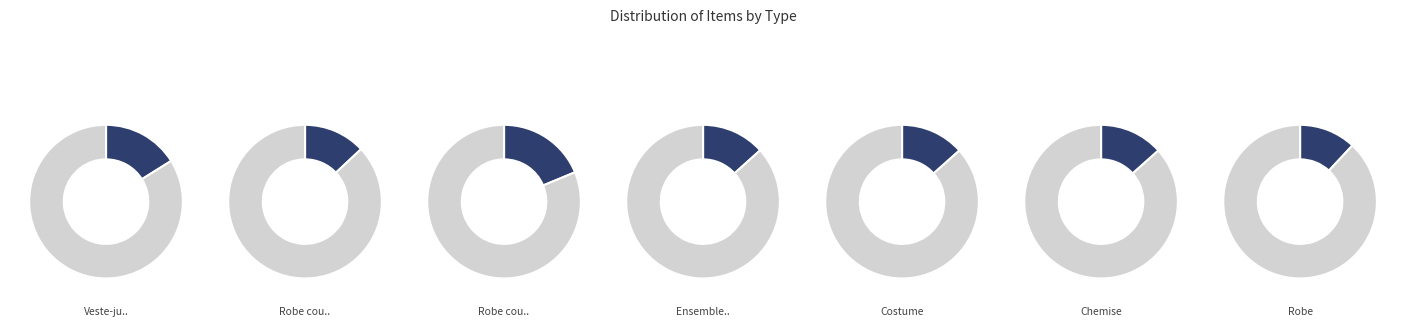

Count the number of slices in the pie.

7